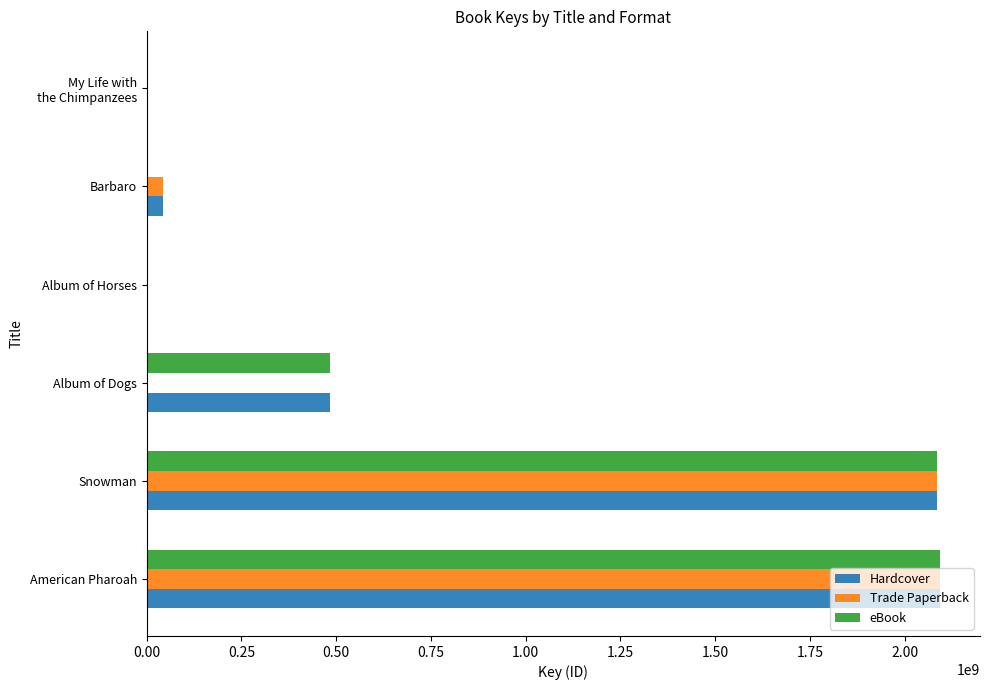

Count the number of categories in the chart.

6